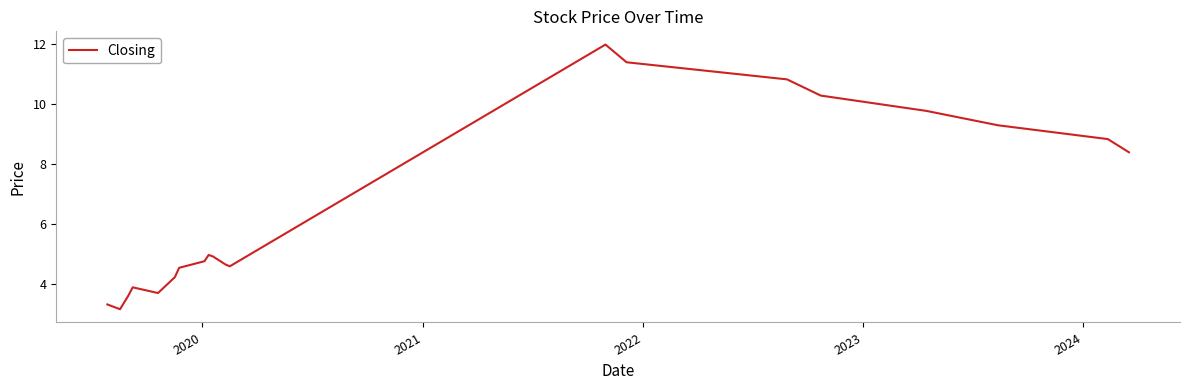

How many distinct data groups are displayed?

1